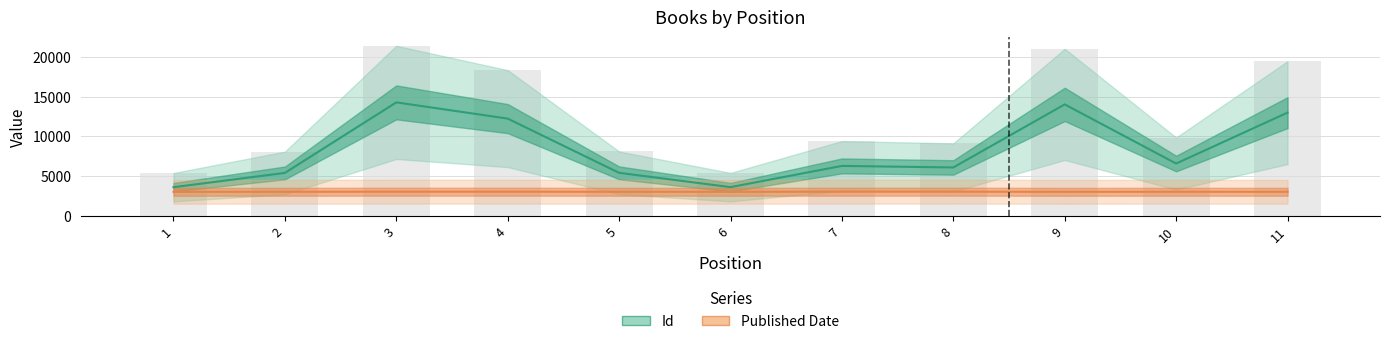

What is the difference between the Published Date (Partial) values at 3 and 10?

9